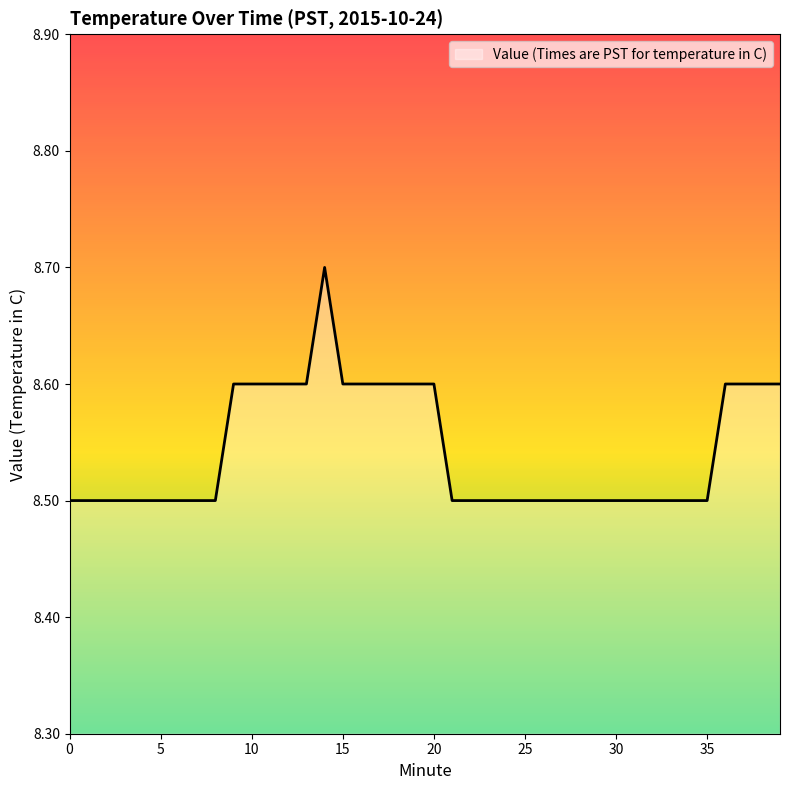

What is the smallest value displayed?

8.5